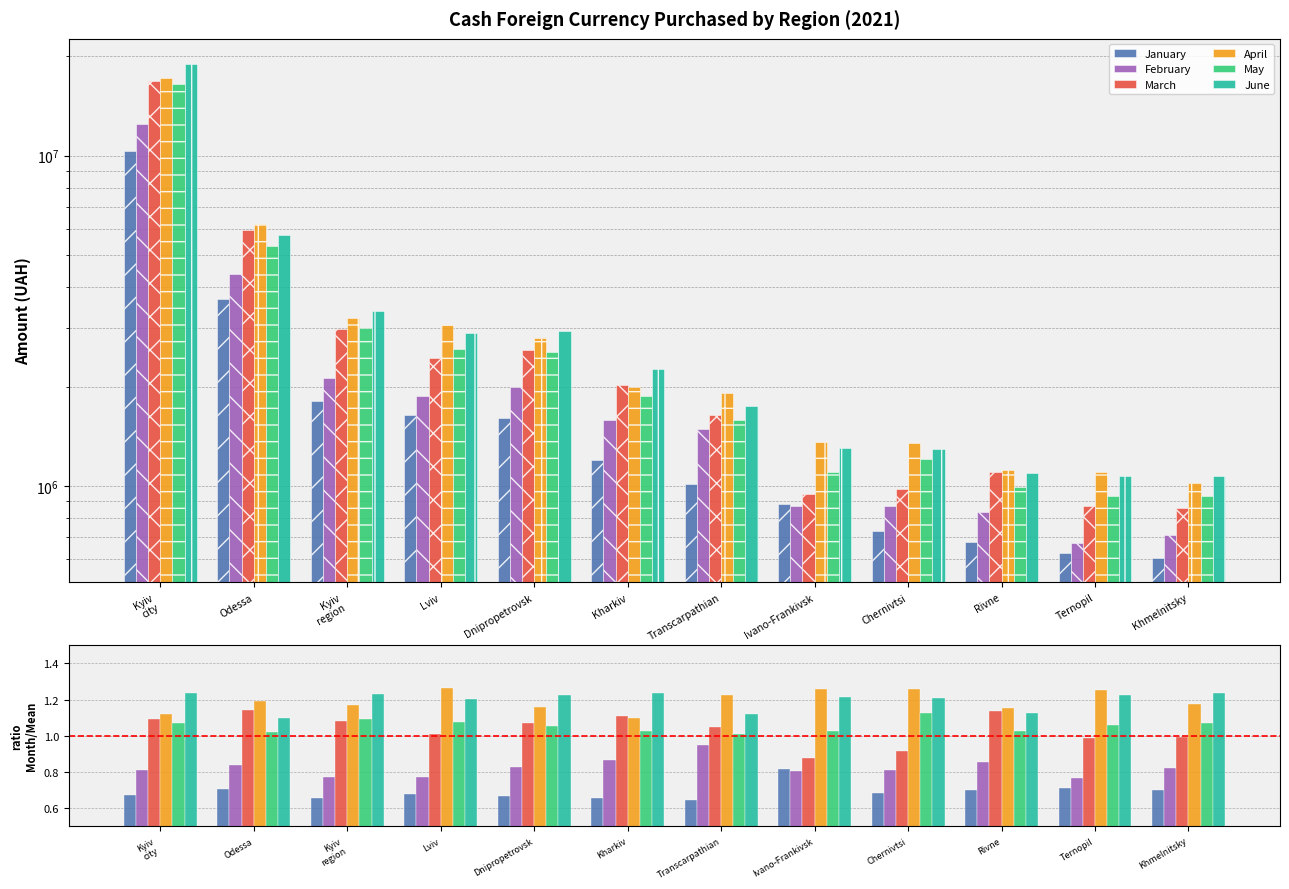

What position from the left is Transcarpathian?

7